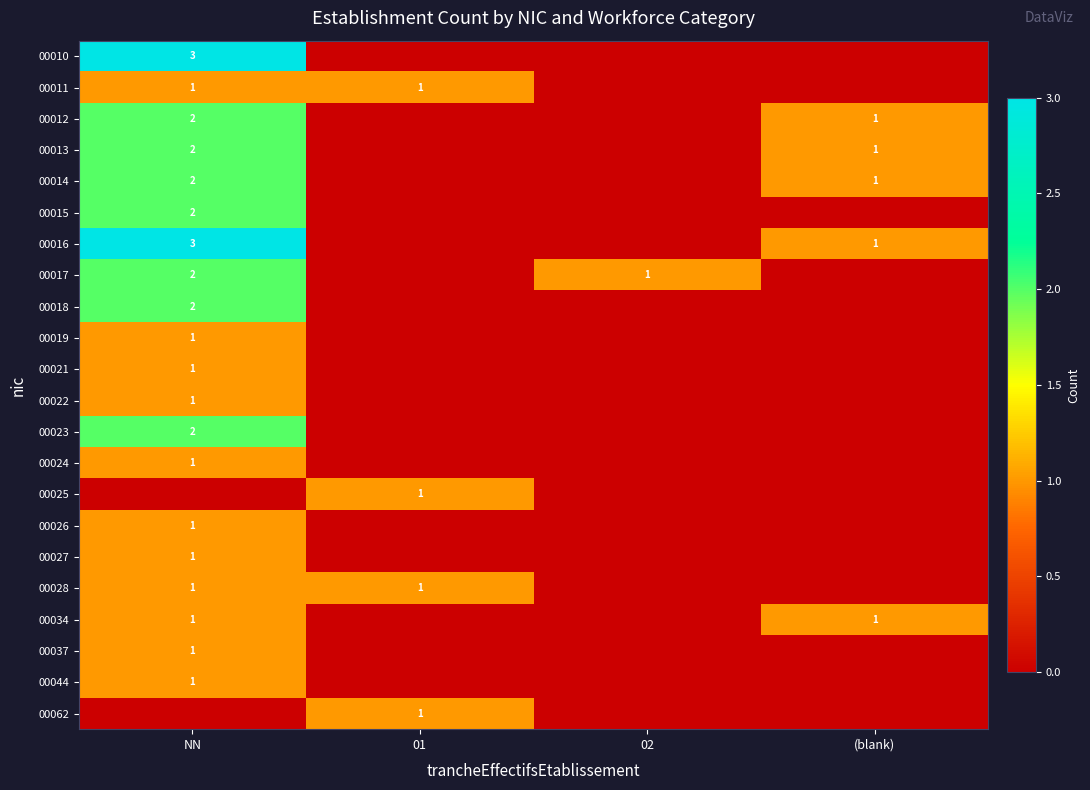

Is it true that 00011 equals 0 at 01?

False